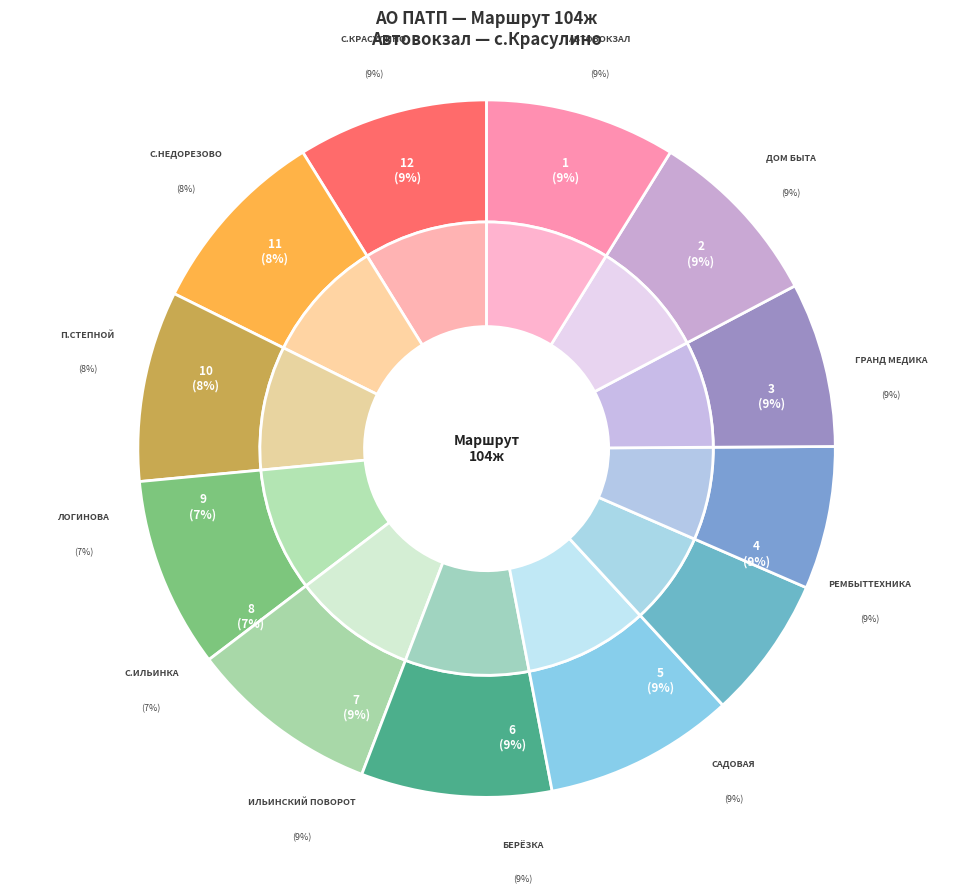

The Берёзка slice represents 9% of the pie. True or false?

True